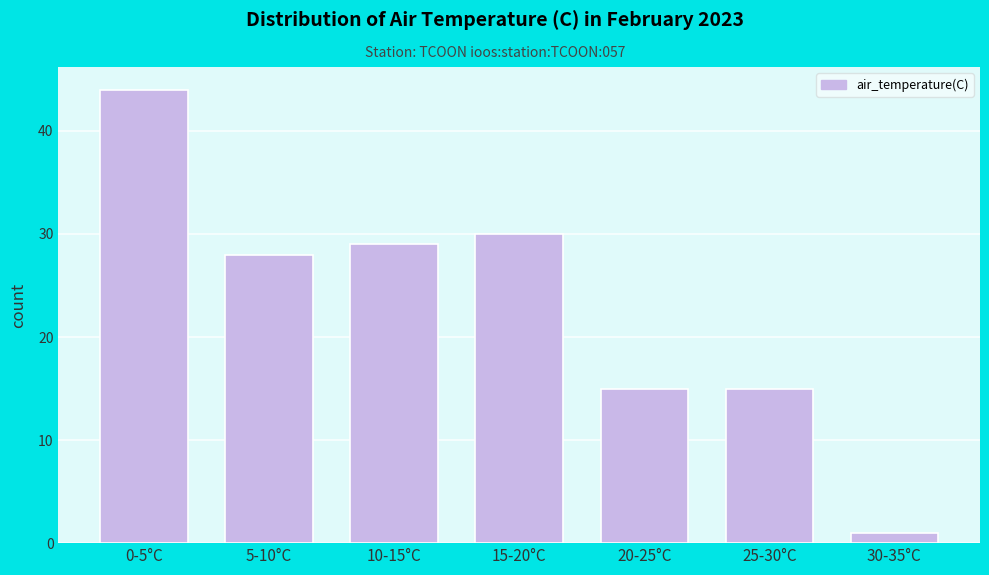

Reading right to left, extract all data points from this chart.

1	15	15	30	29	28	44